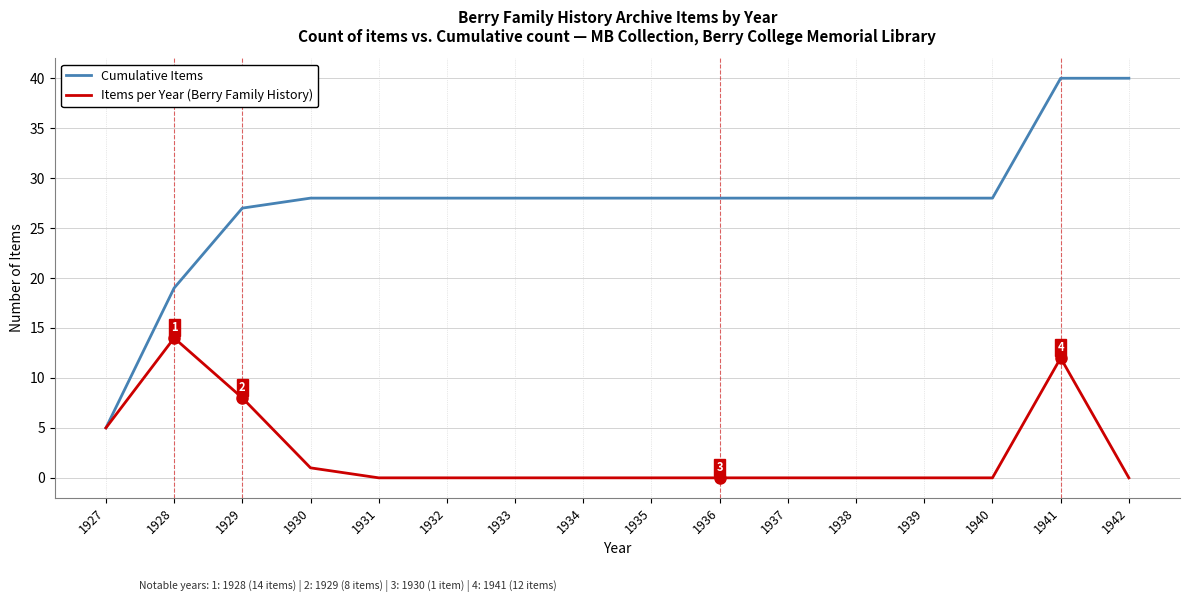

Is this an area chart (filled region under the line)?

No